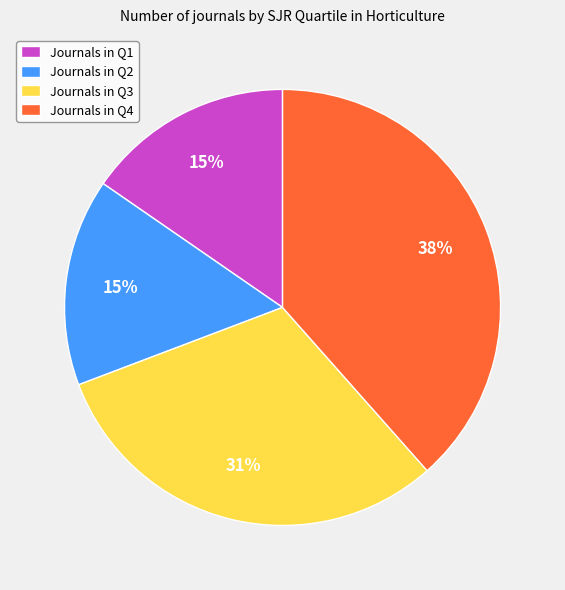

Approximately how many times larger is the value at Journals in Q2 compared to Journals in Q4?

0.4